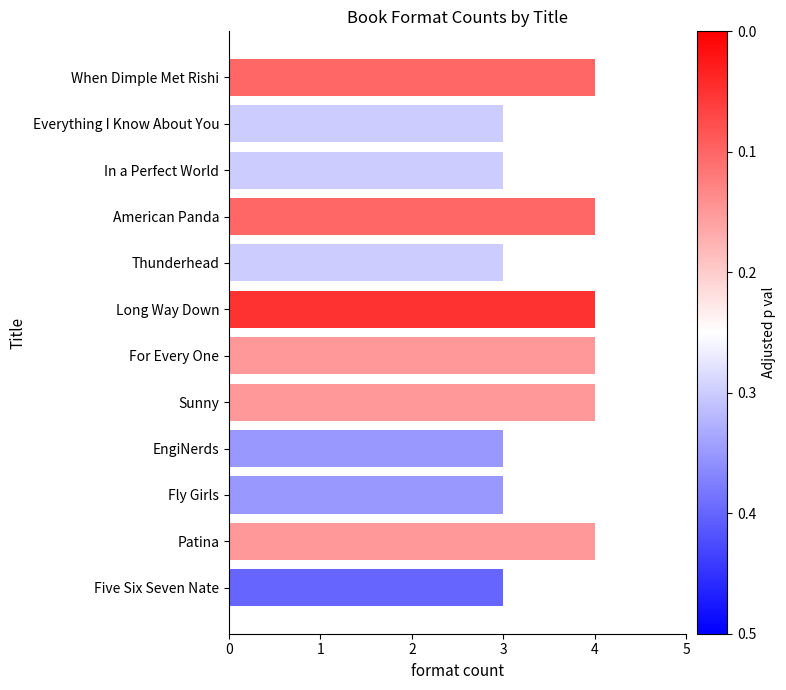

Approximately how many times larger is the value at For Every One compared to In a Perfect World?

1.3